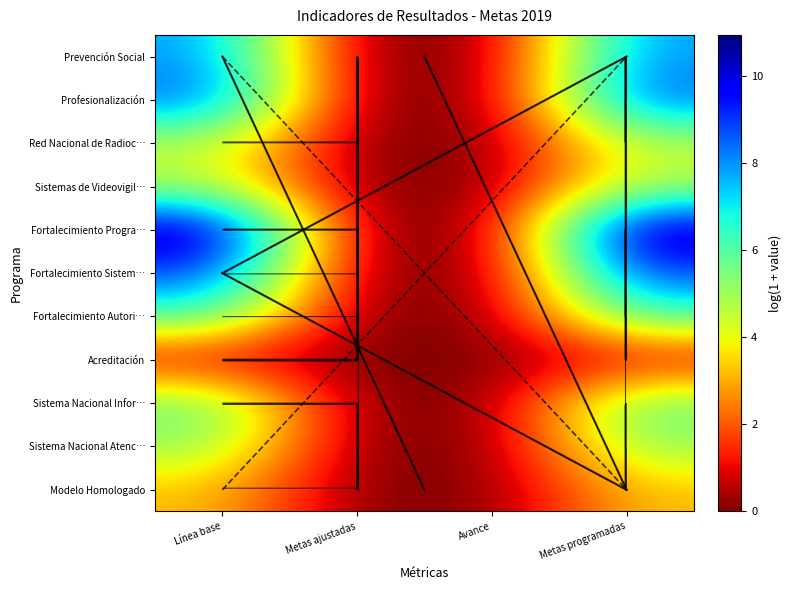

What is the maximum value for Prevención Social?

8.0